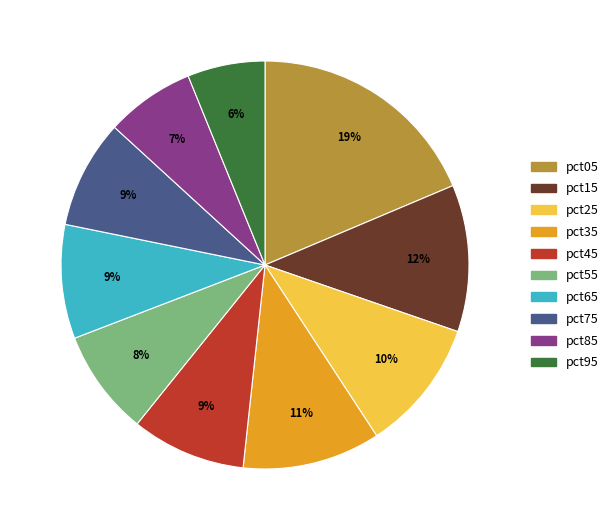

Which has a higher value, pct95 or pct05?

pct05